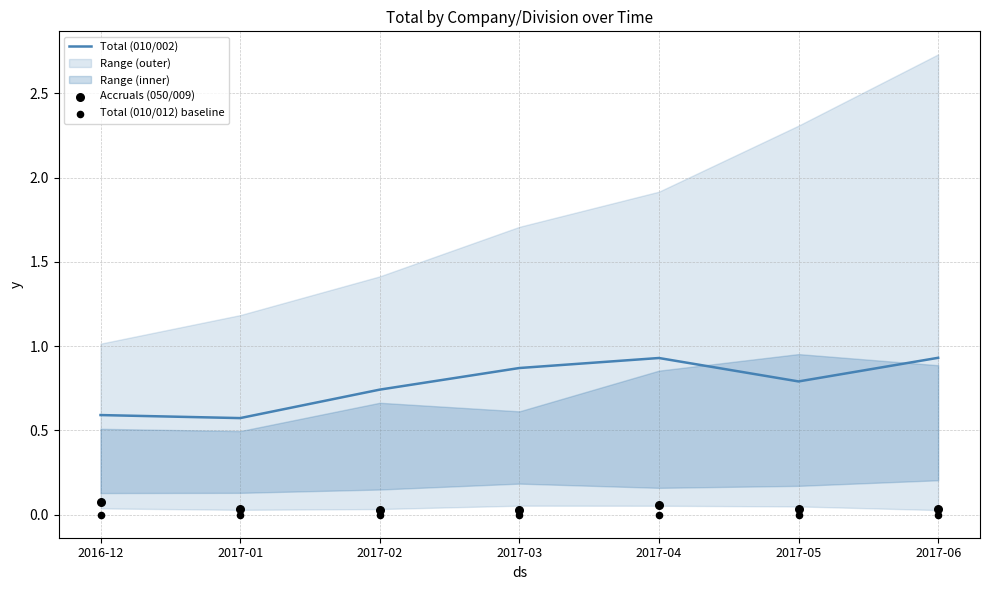

Which series has the largest total across all categories?

Total (010/002)